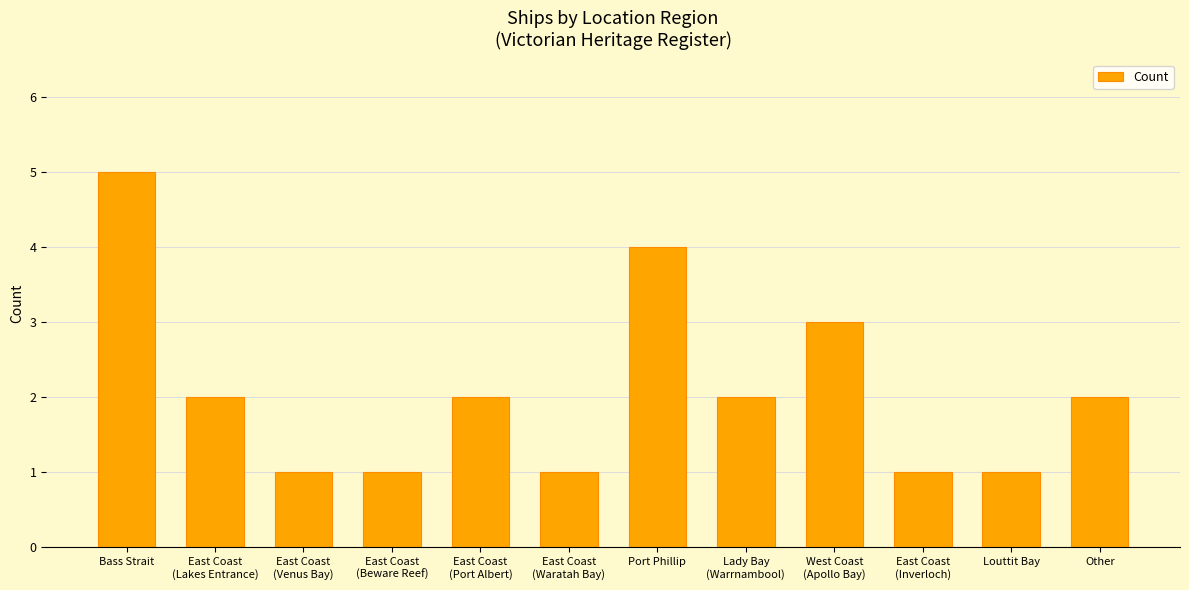

What is the sum of all values?

25